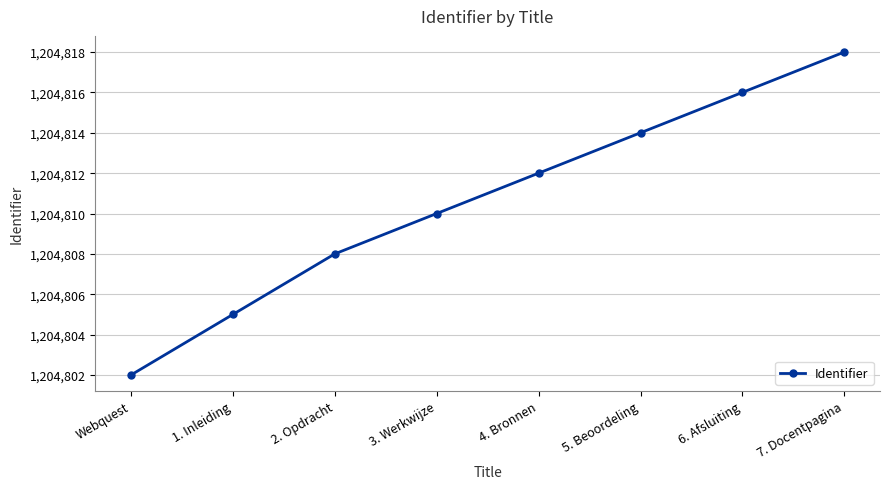

Is it true that the value at 5. Beoordeling is 277207?

False